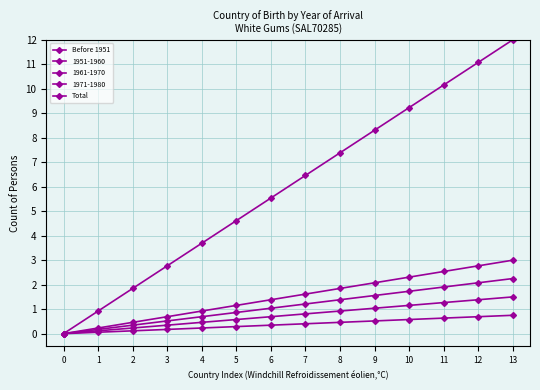

How many lines are shown in the chart?

5